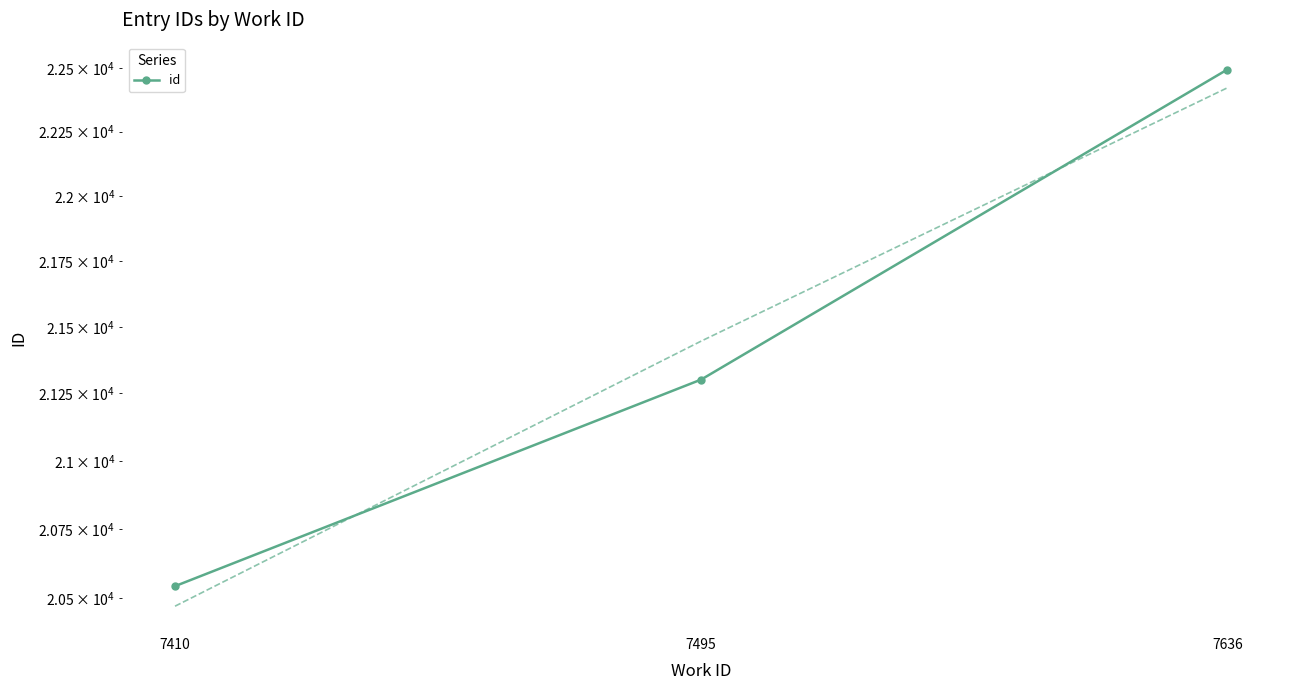

Rank the categories by value from lowest to highest.

7410, 7495, 7636